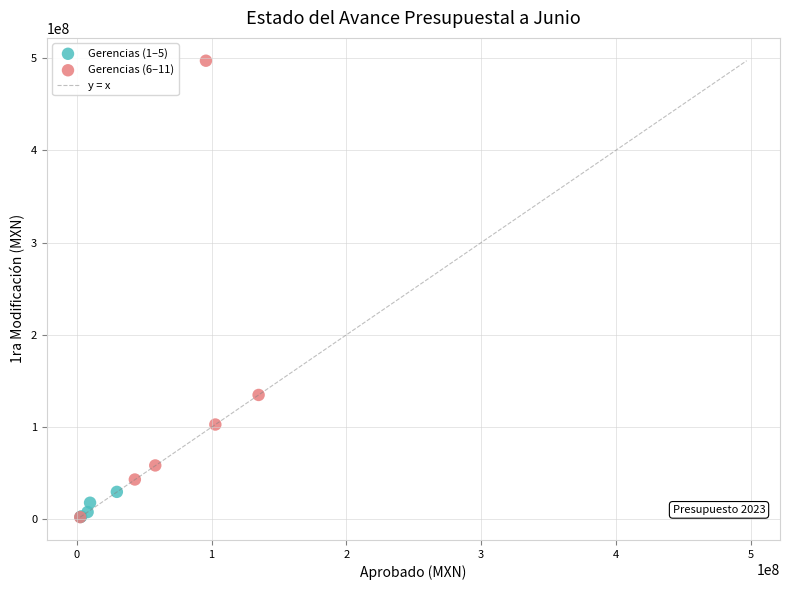

Which series has the largest Y range (max minus min)?

Gerencias (6–11)